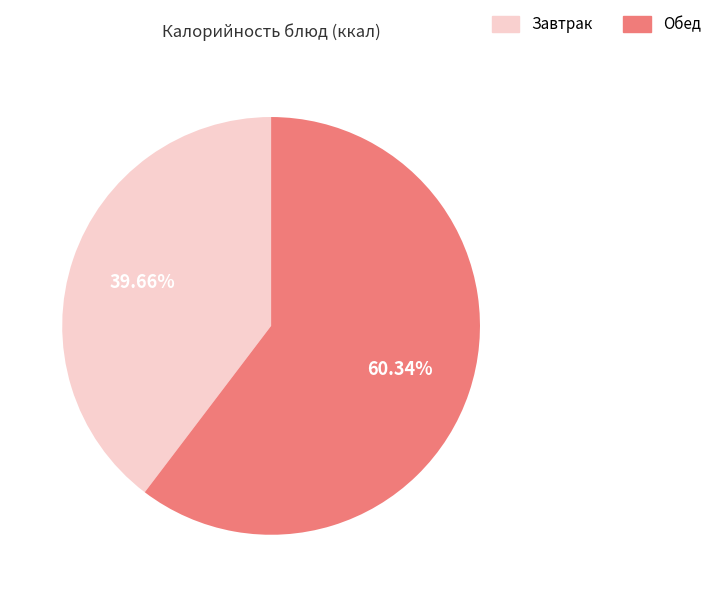

Combined, do Обед and Завтрак account for over 50%?

Yes